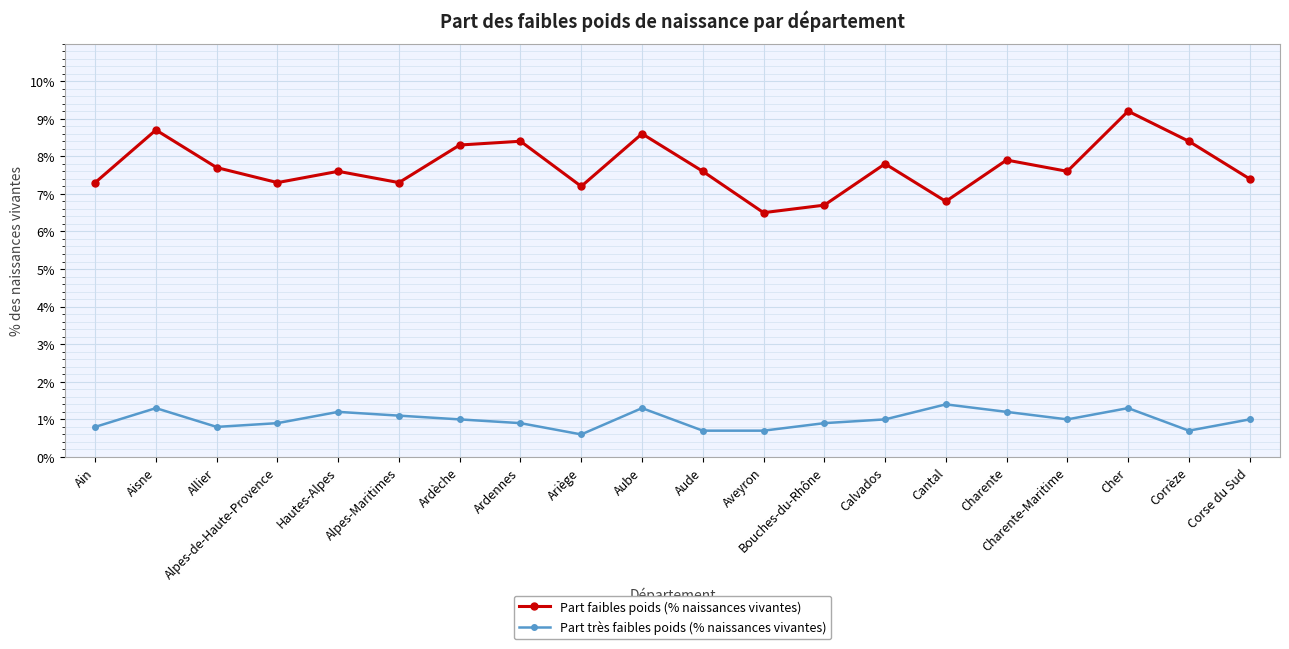

What is the smallest value displayed?

0.6